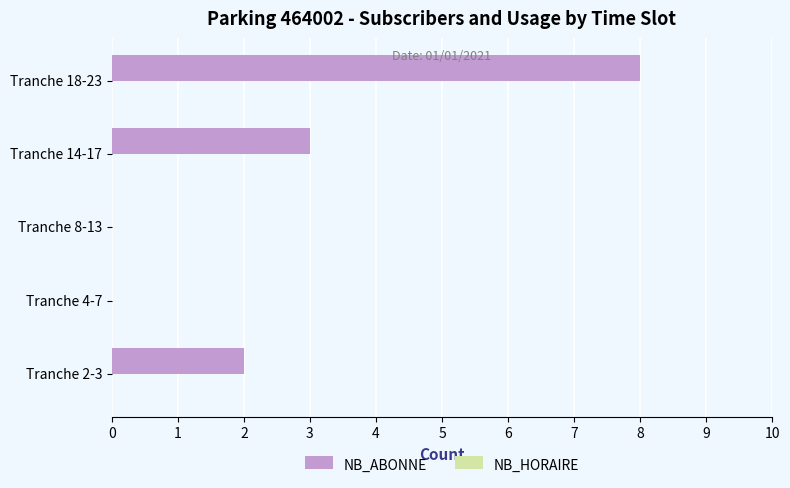

Where is the data nearest to the value 4?

Tranche 14-17